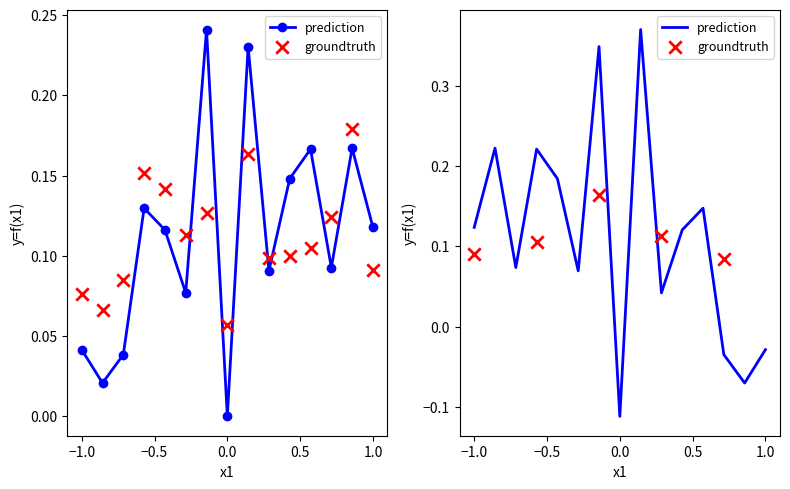

Which series reaches the minimum Y coordinate?

prediction